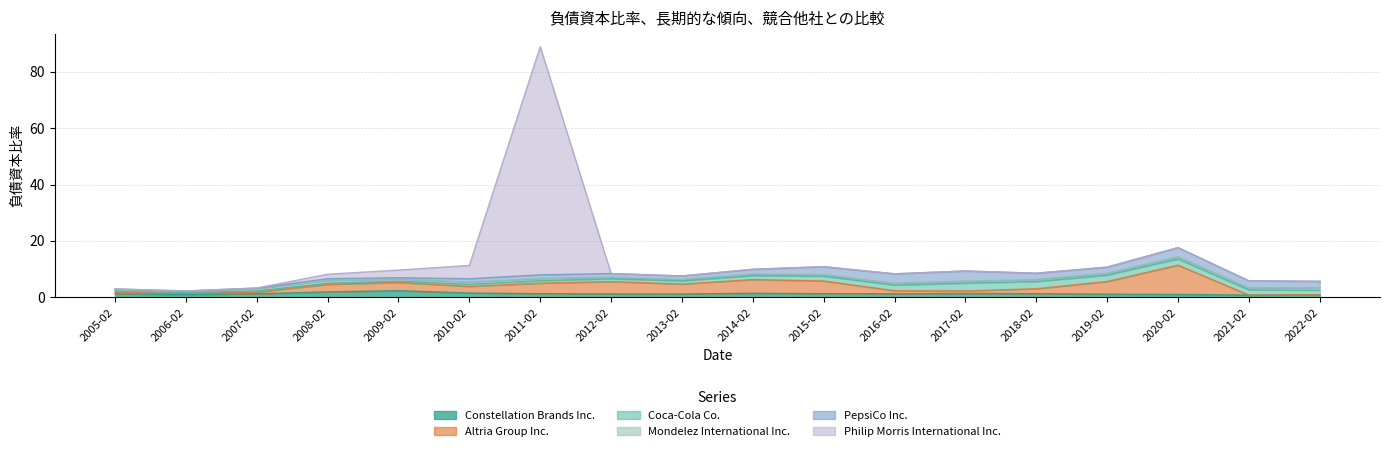

What is the value of the Constellation Brands Inc. point at the 13th from the left?

1.3